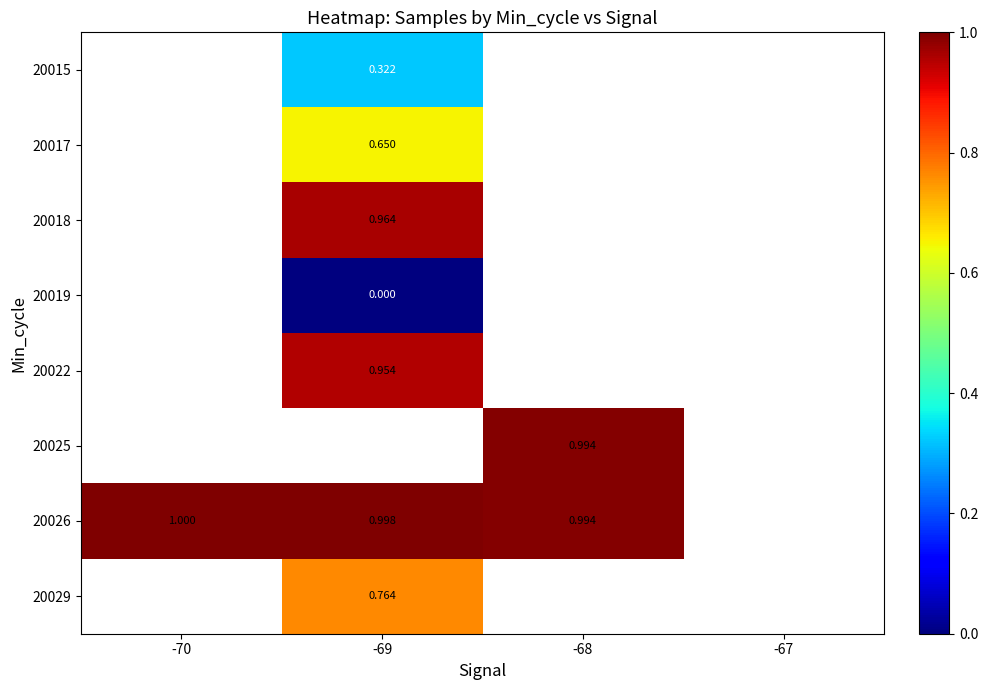

At which category does the chart reach its peak across all series?

-70